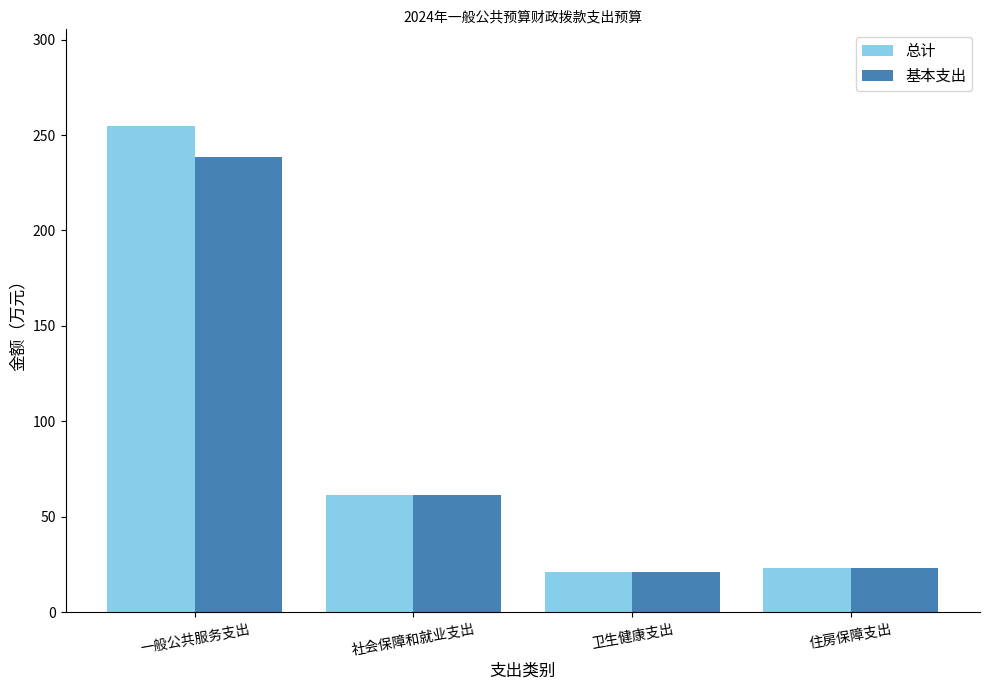

What is the difference between the maximum and second lowest values in the 总计 series?

231.1